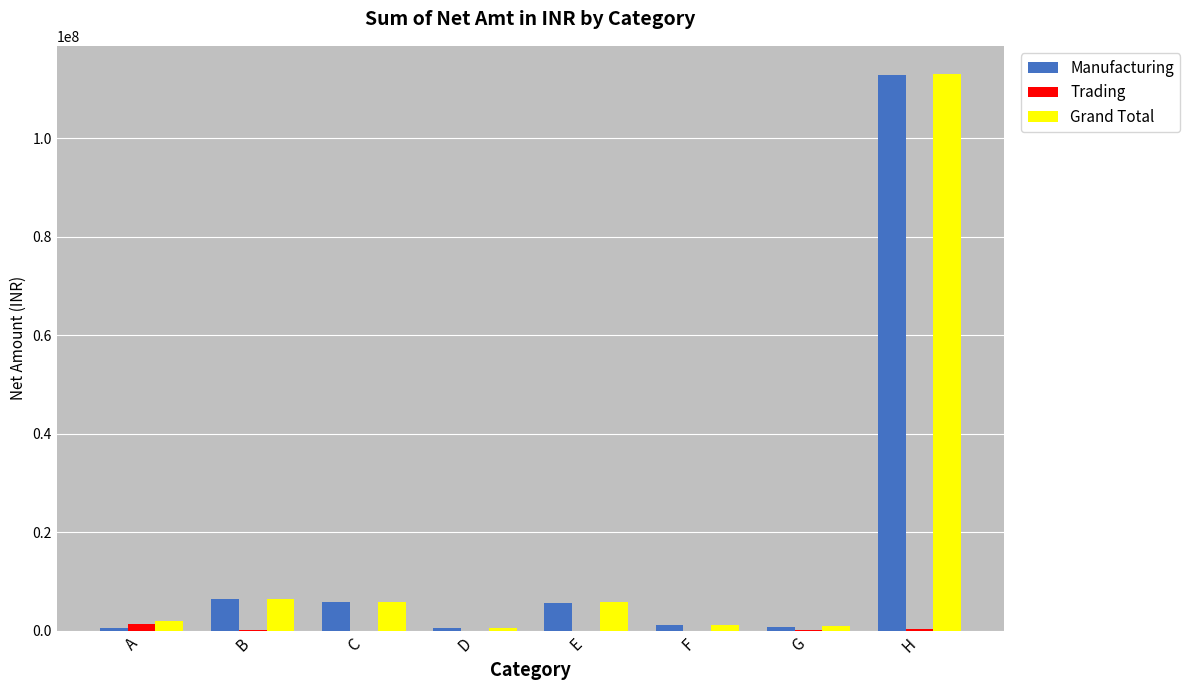

True or false: Manufacturing has a value of 5788571.6 at C.

True